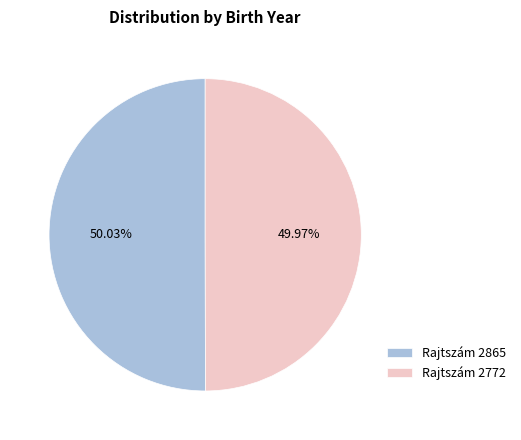

How many slices are in this pie chart?

2